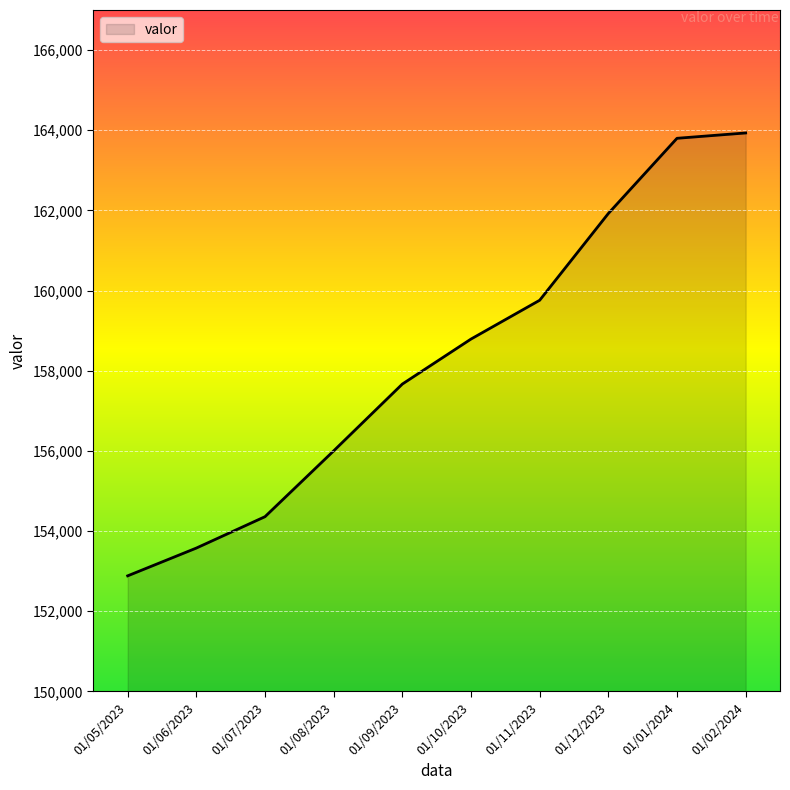

The chart shows a value of 154358 at 01/07/2023. True or false?

True